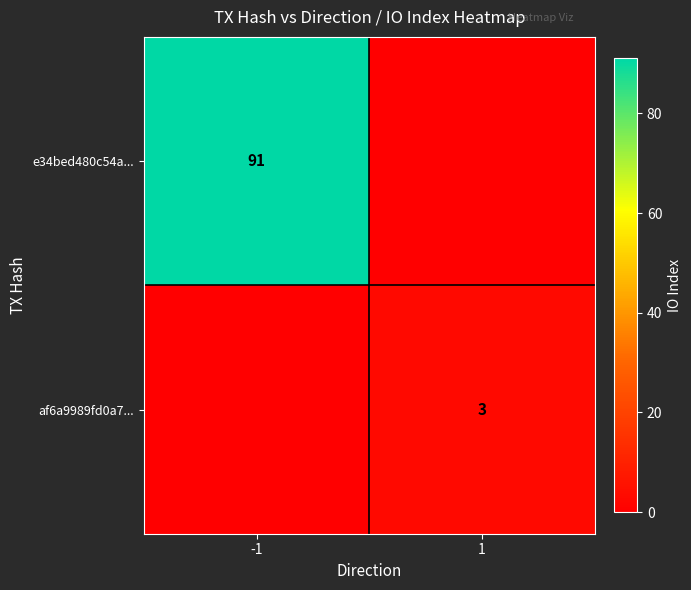

True or false: e34bed480c54a... has a value of 91 at -1.

True